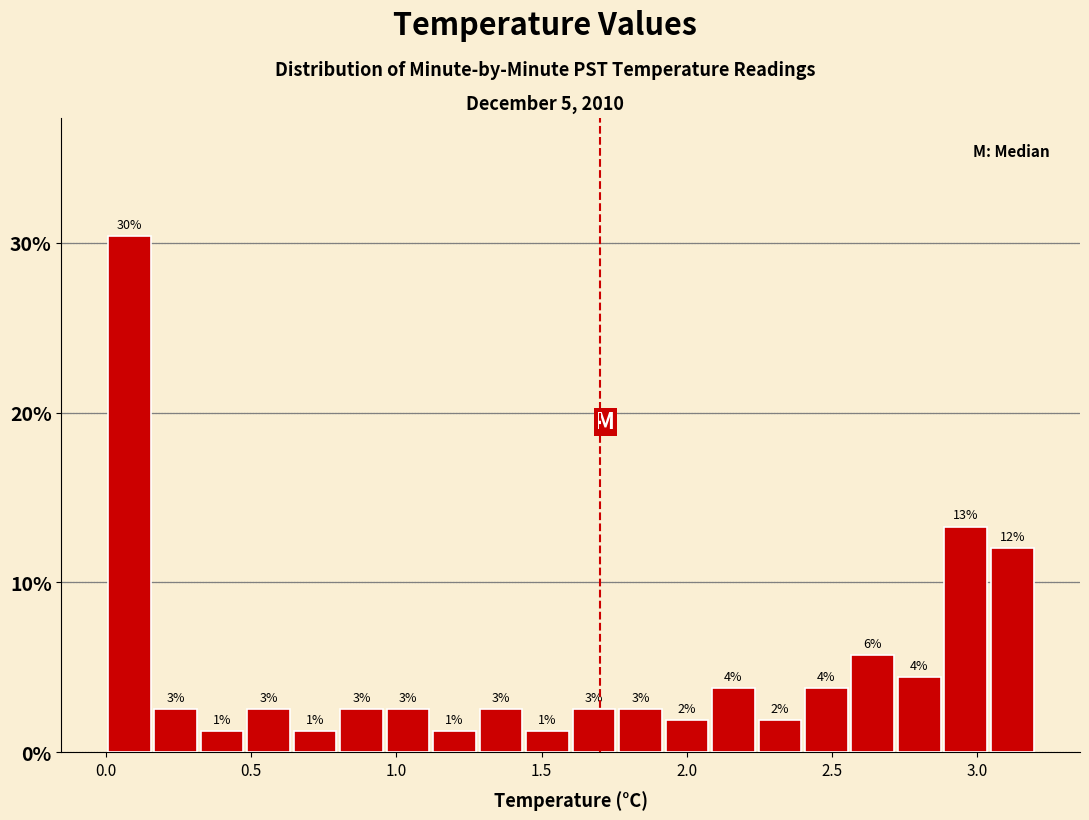

Around what value on the x-axis is the tallest bar? Give the approximate position of its centre, as read against the axis.

0.10